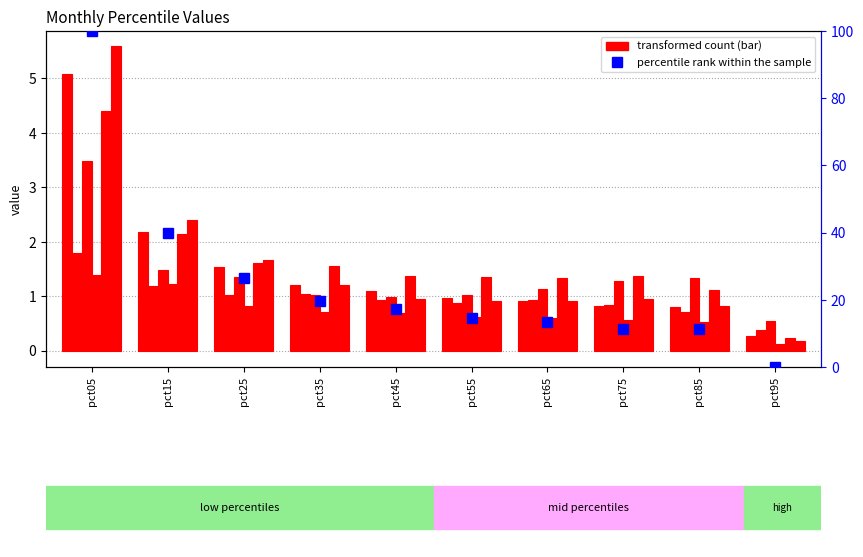

The value of Feb at pct15 is 2.1. True or false?

False